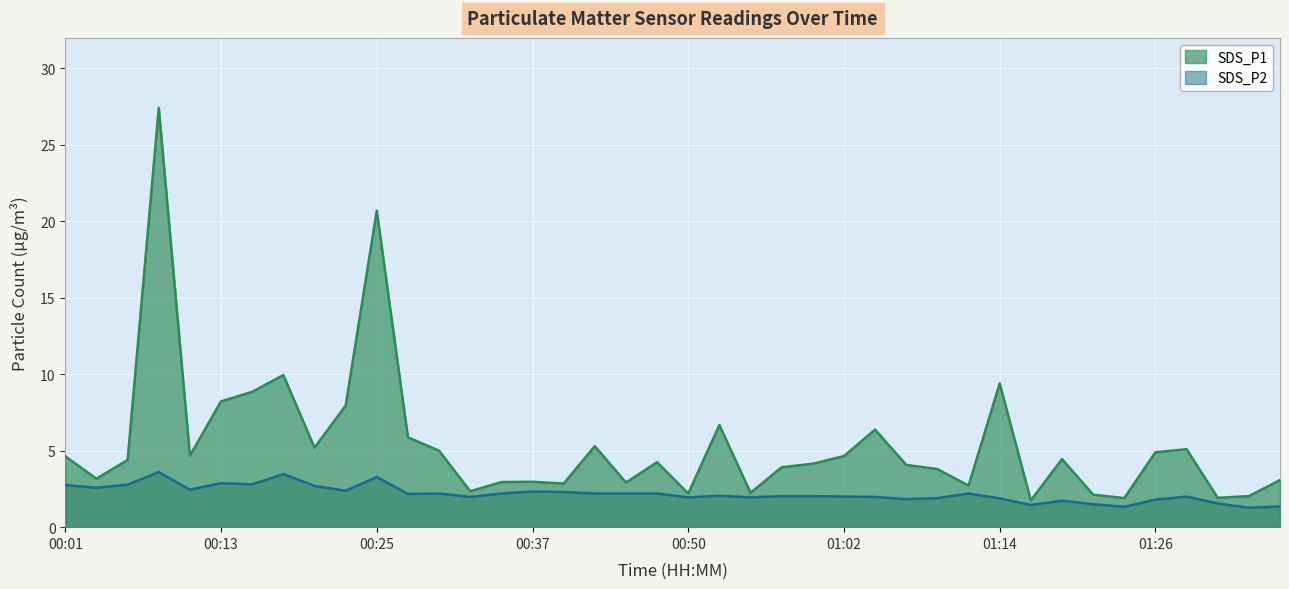

True or false: SDS_P1 and SDS_P2 cross at least once.

False